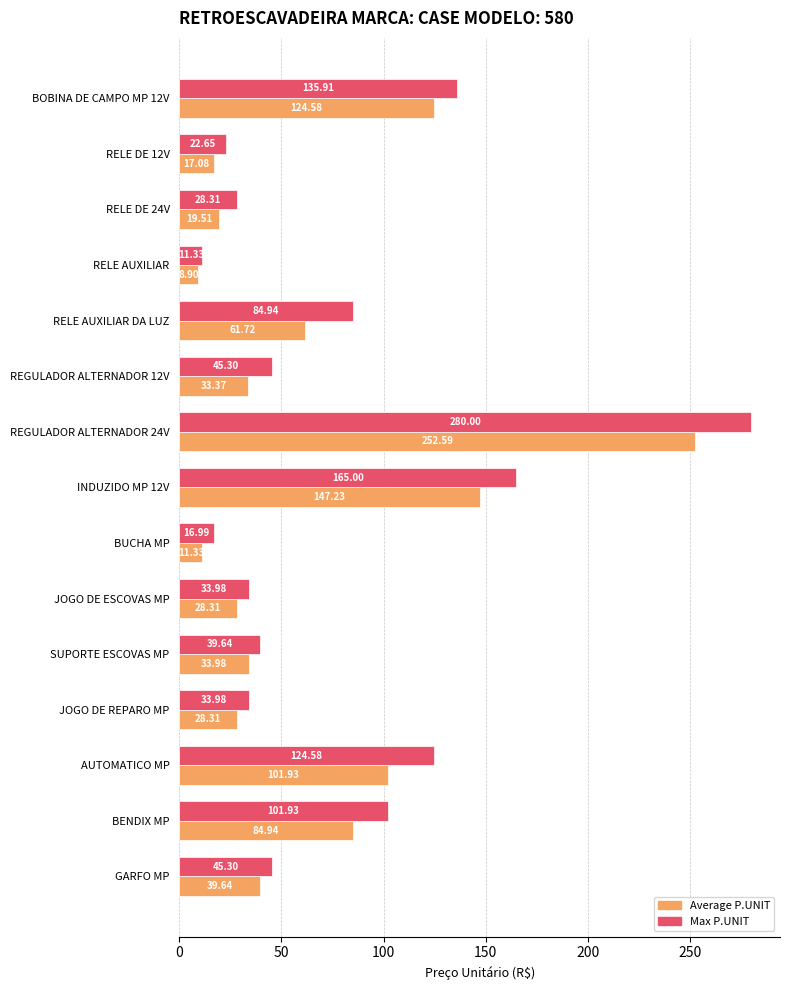

What is the difference between the maximum and minimum values in the Max P.UNIT series?

268.7